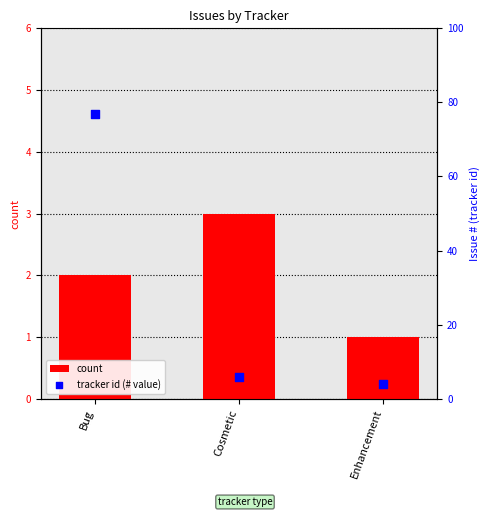

Which series has the widest spread of Y values?

tracker id (# value)